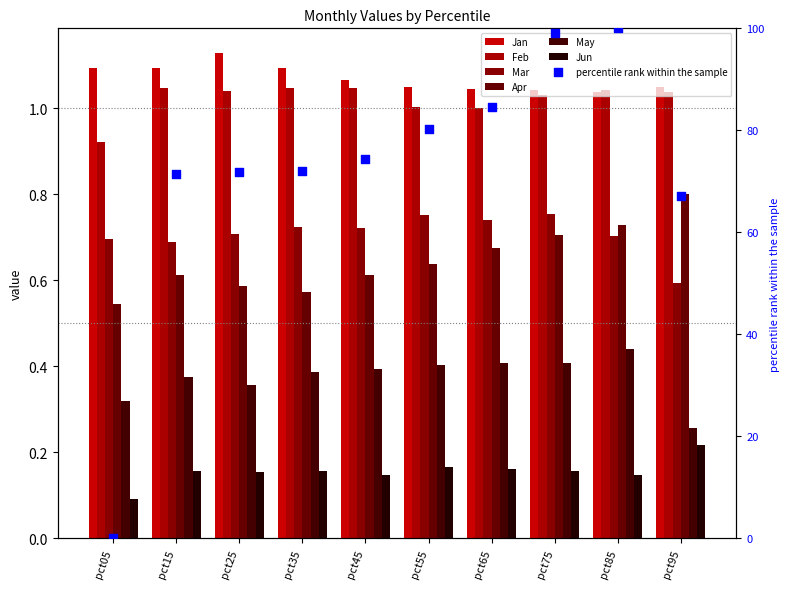

Is the value of May at pct25 greater than the value of Jun at pct85?

Yes